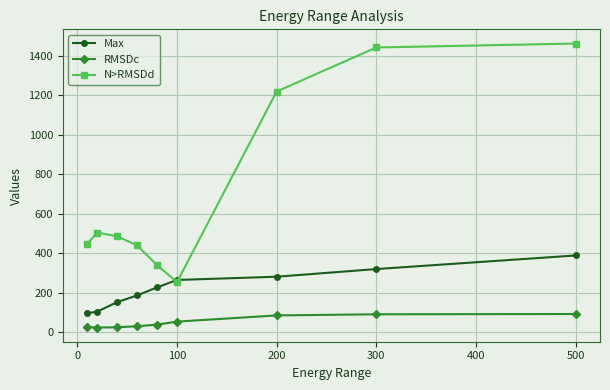

What is the minimum value shown in the chart?

23.1